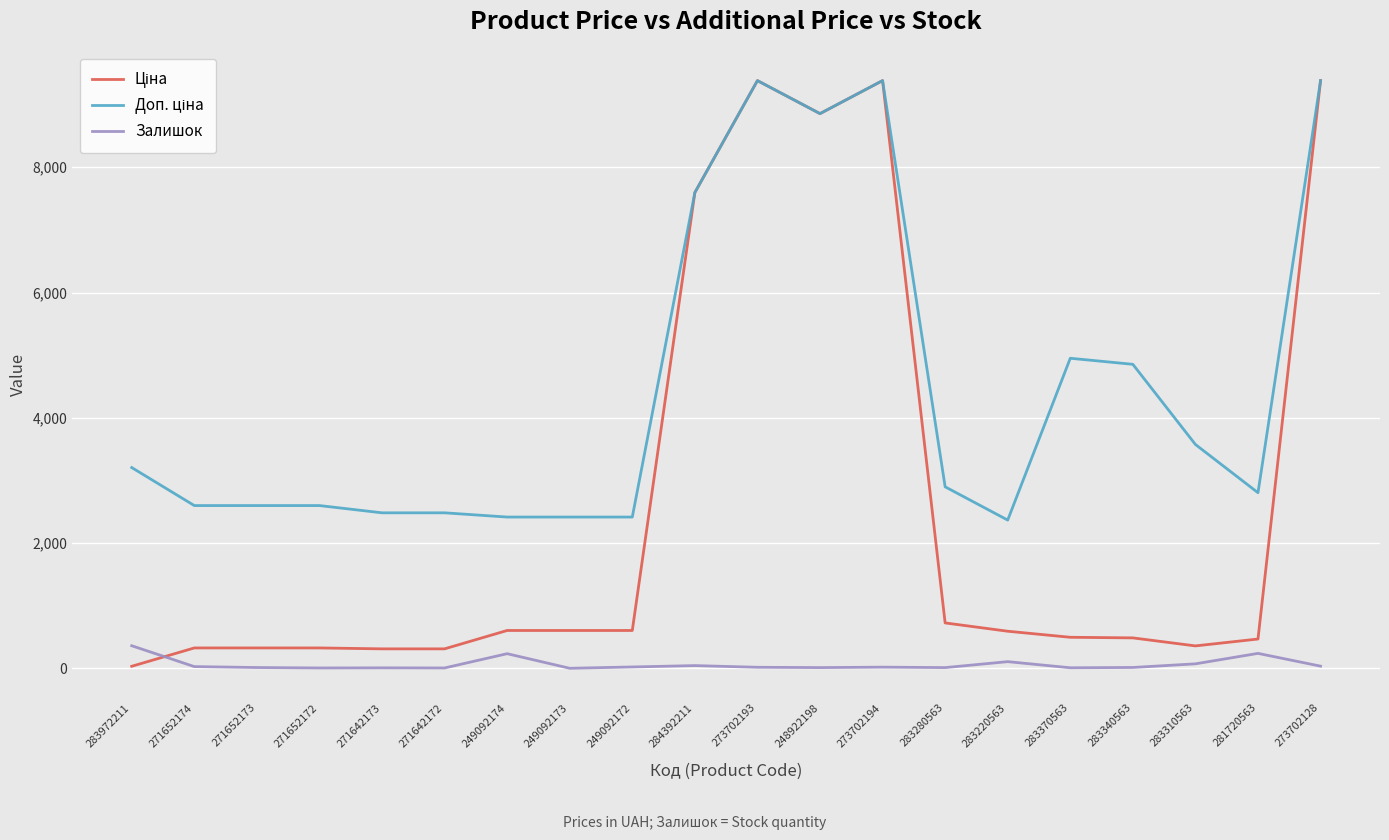

The Залишок series shows 0.0 at 249092173. True or false?

True